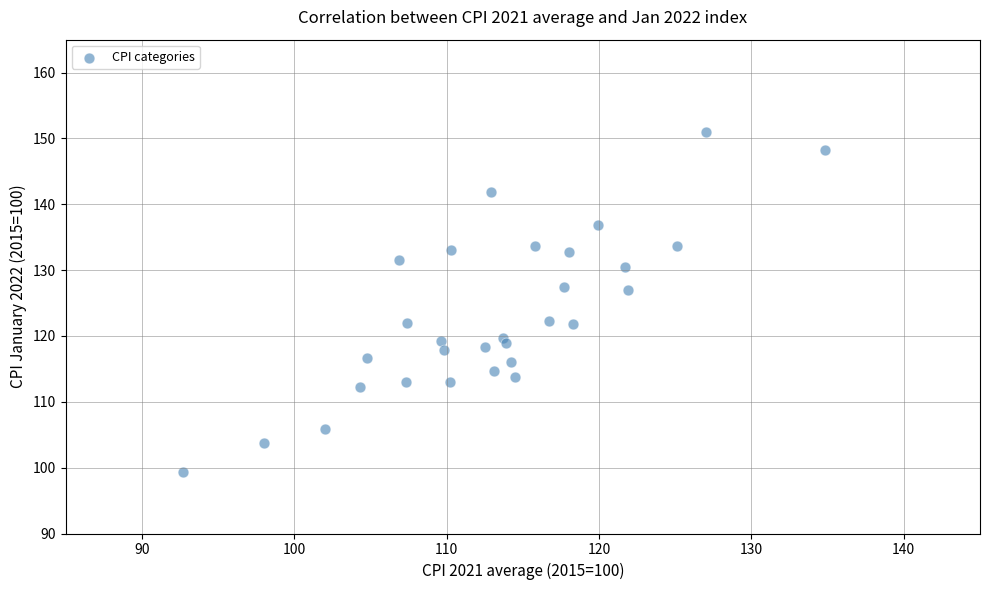

What is the range of X values (max minus min)?

42.1